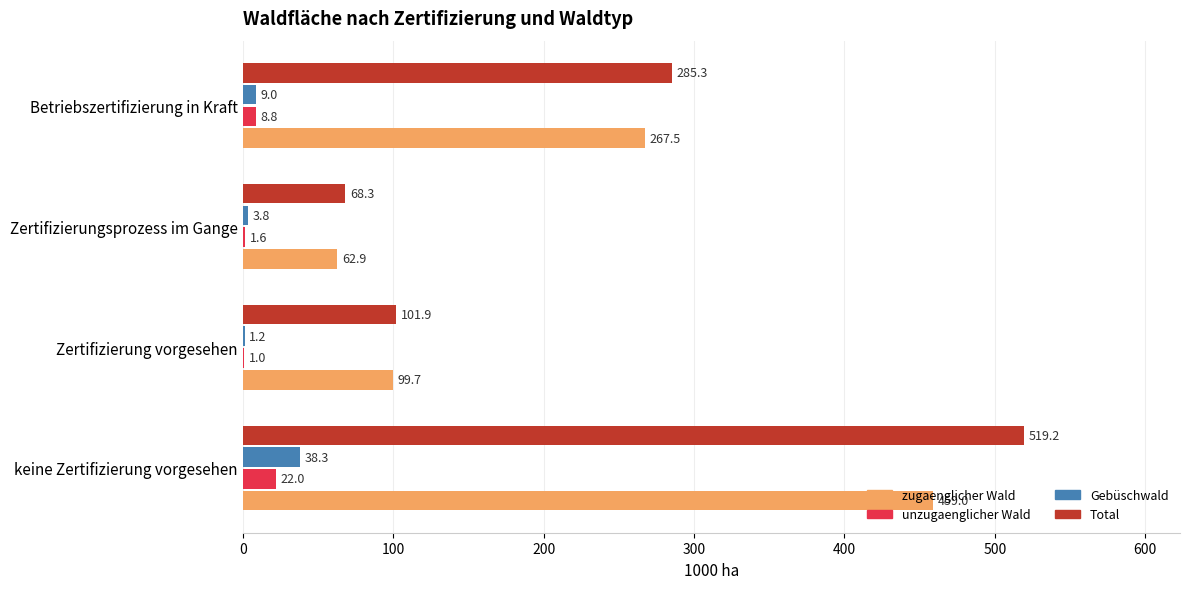

Which series changed the most between keine Zertifizierung vorgesehen and Betriebszertifizierung in Kraft?

Total